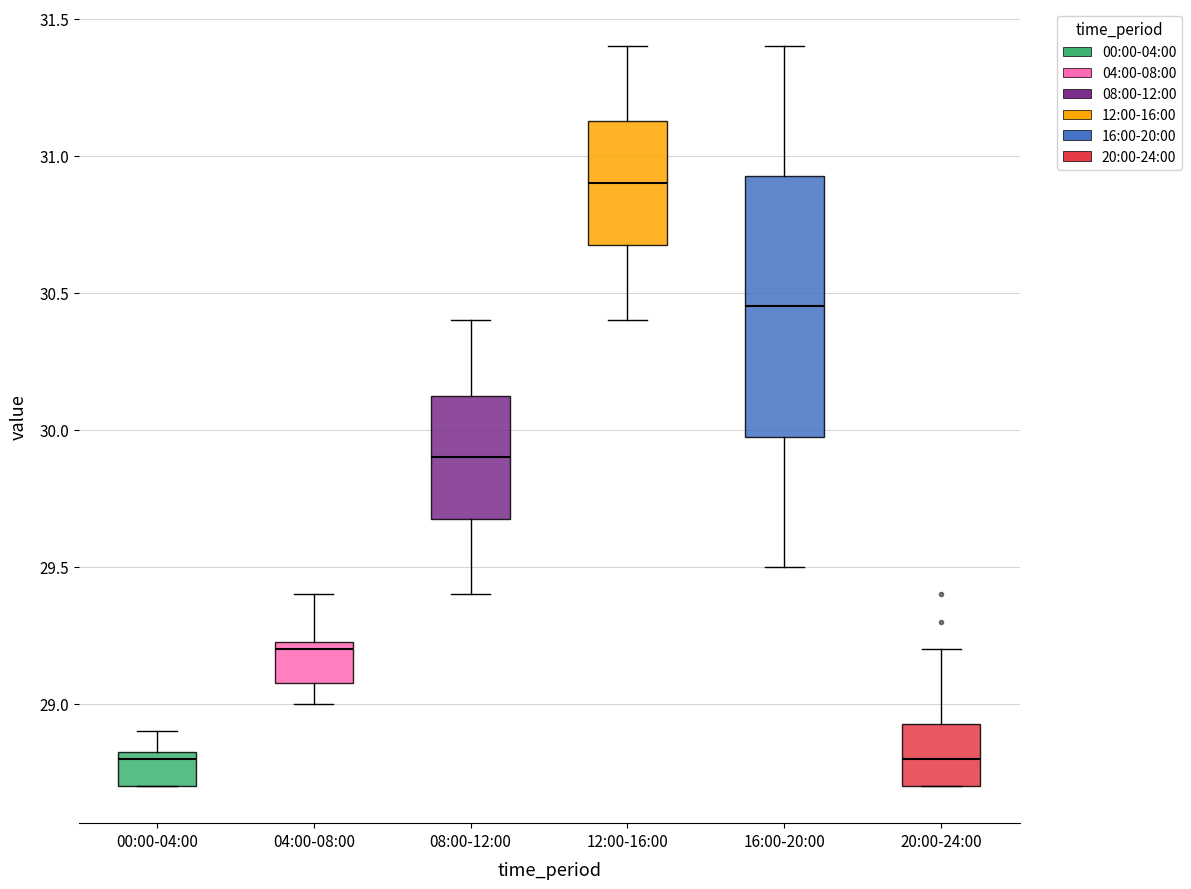

Which box's median line is the highest?

12:00-16:00